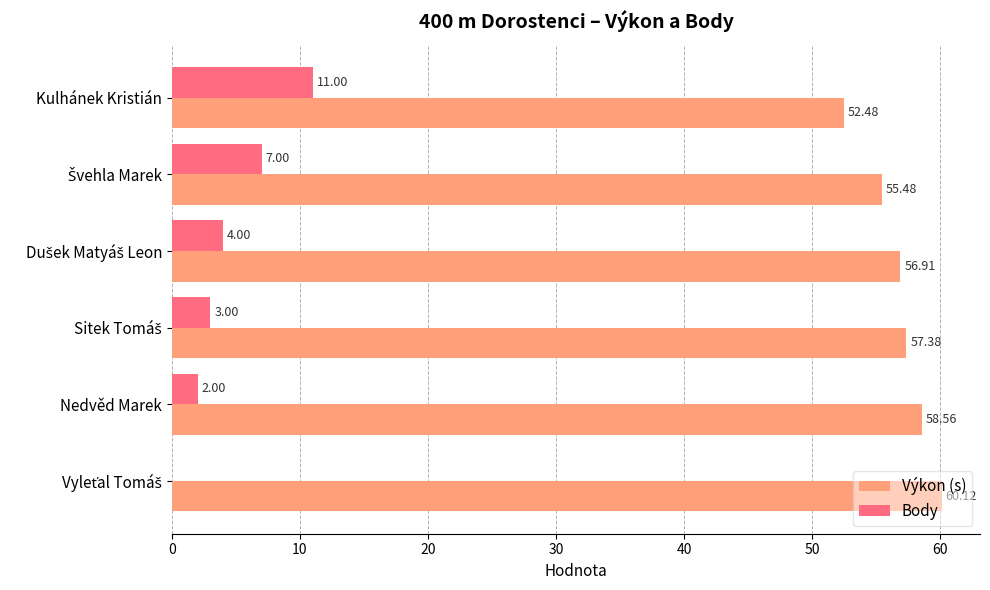

What is the total value across all series at Kulhánek Kristián?

63.5